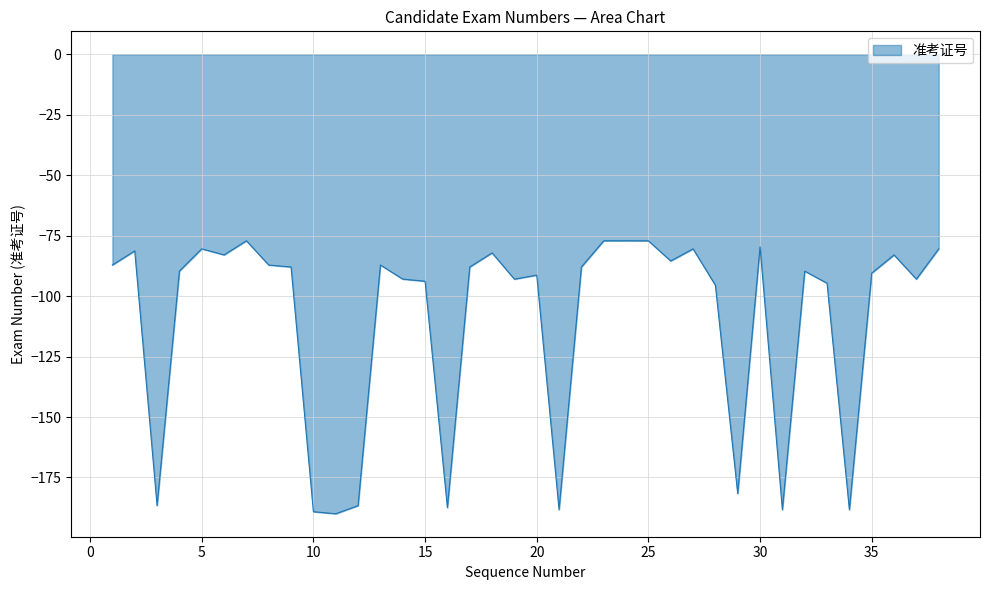

What is the minimum value shown in the chart?

-190.0